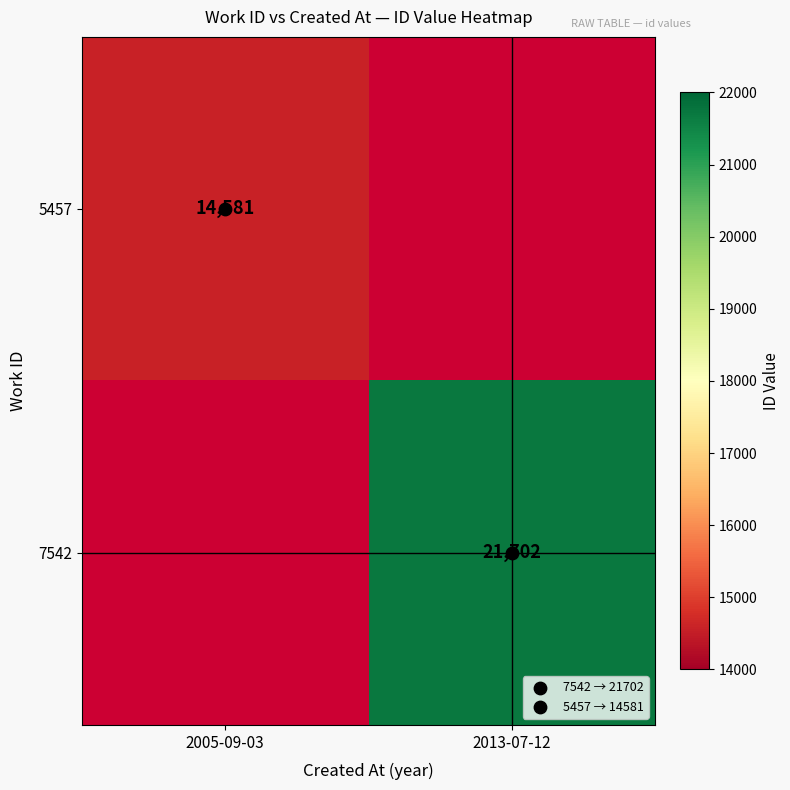

The 5457 series shows 19283.2 at 2005-09-03. True or false?

False